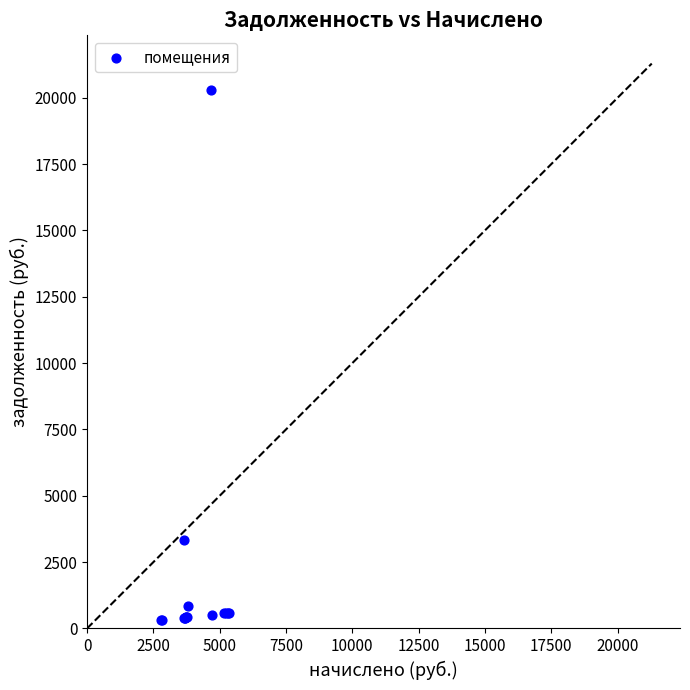

What Y value in the scatter plot is closest to 10289?

3341.2